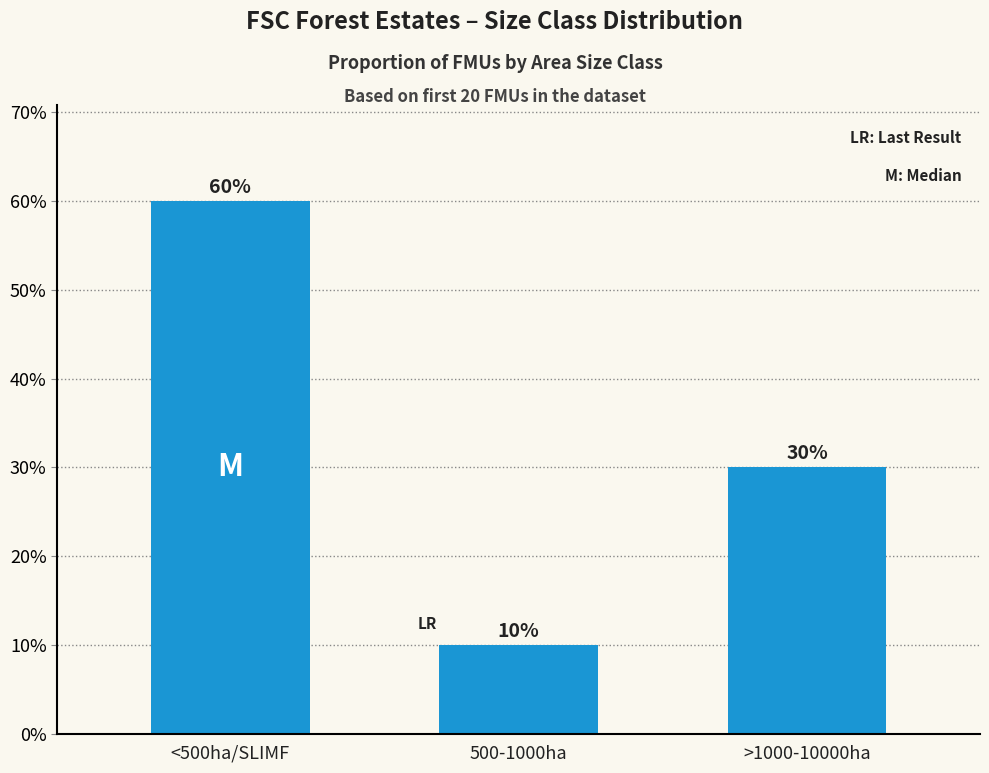

The chart shows a value of 30 at >1000-10000ha. True or false?

True